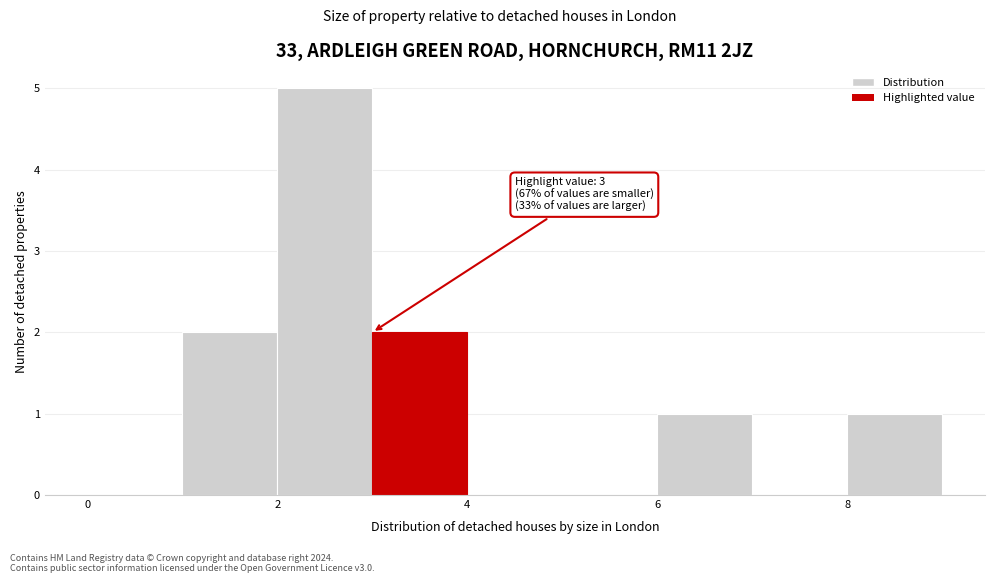

Over which range of the x-axis is the bar tallest?

2 to 3